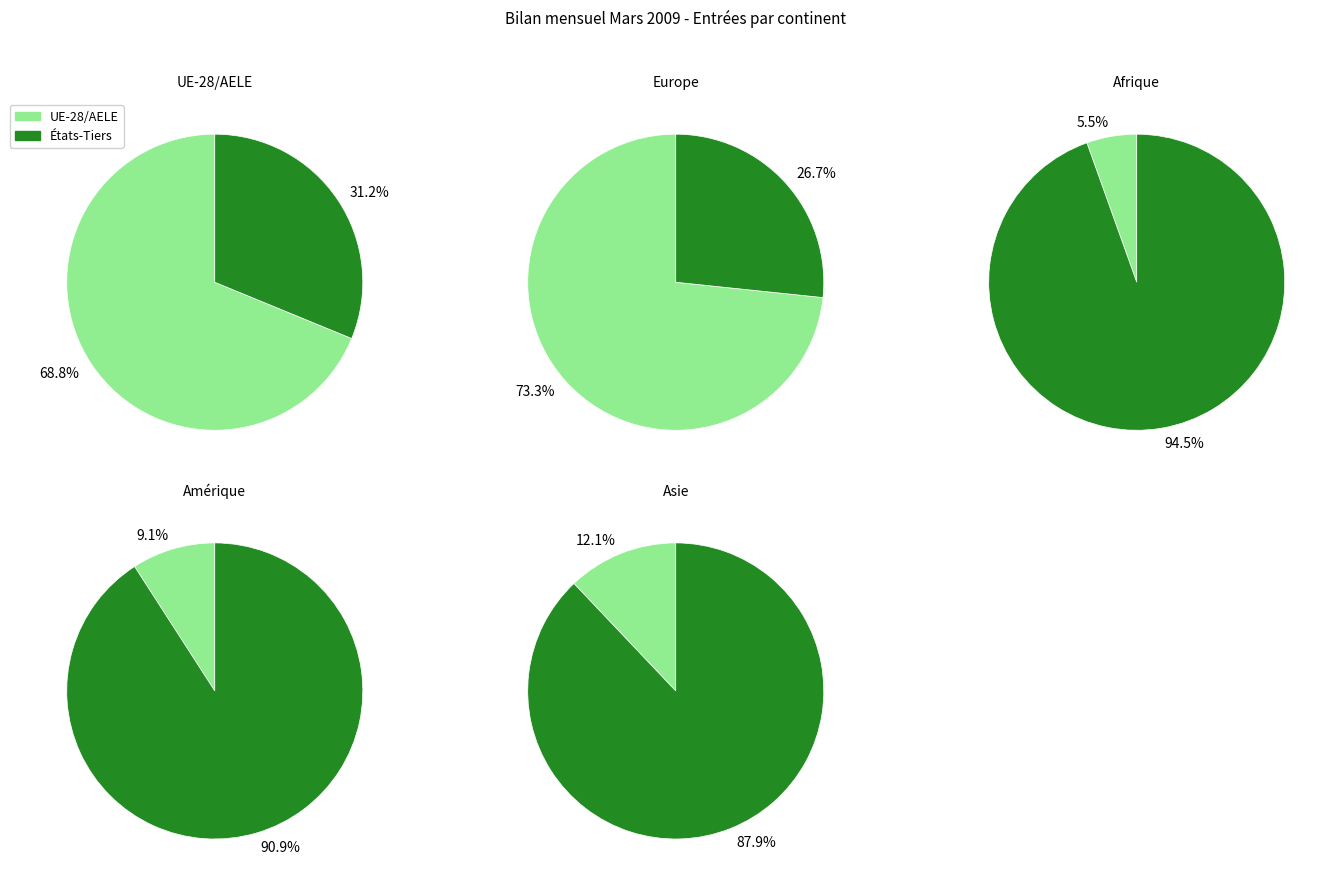

Does Amérique account for over 50% of the chart?

No